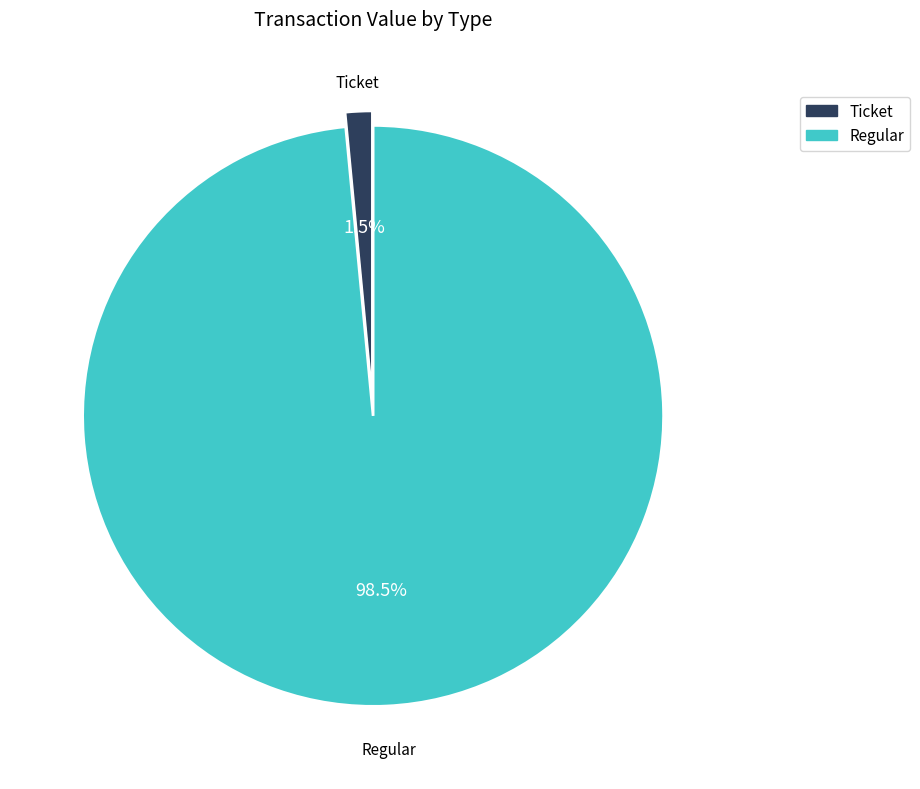

To the nearest percent, what is the combined percentage of Regular and Ticket?

100%